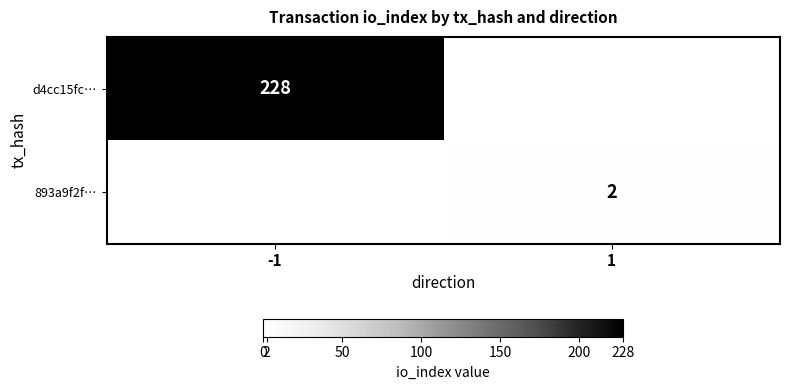

True or false: 893a9f2f… has a value of 2 at 1.

True